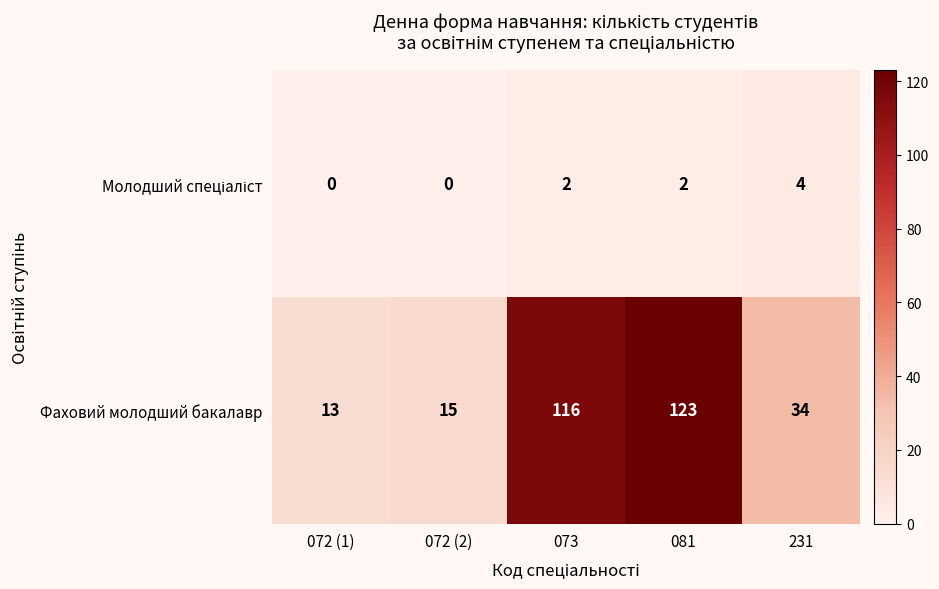

The value of Фаховий молодший бакалавр at 231 is 34. True or false?

True